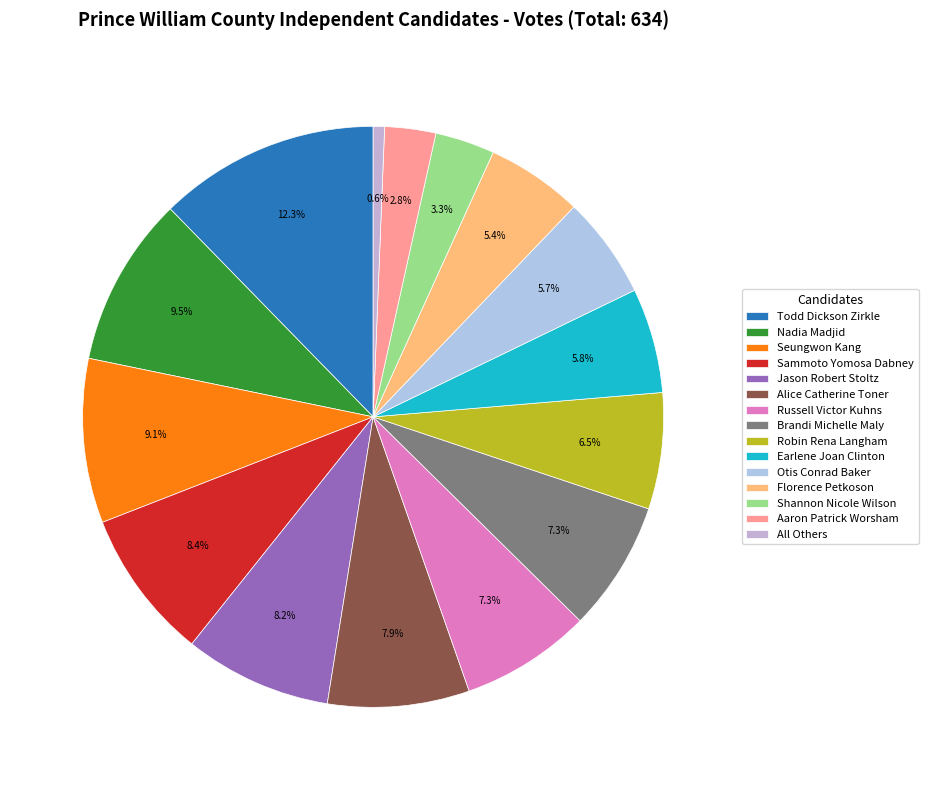

True or false: Jason Robert Stoltz accounts for 21% of the total.

False